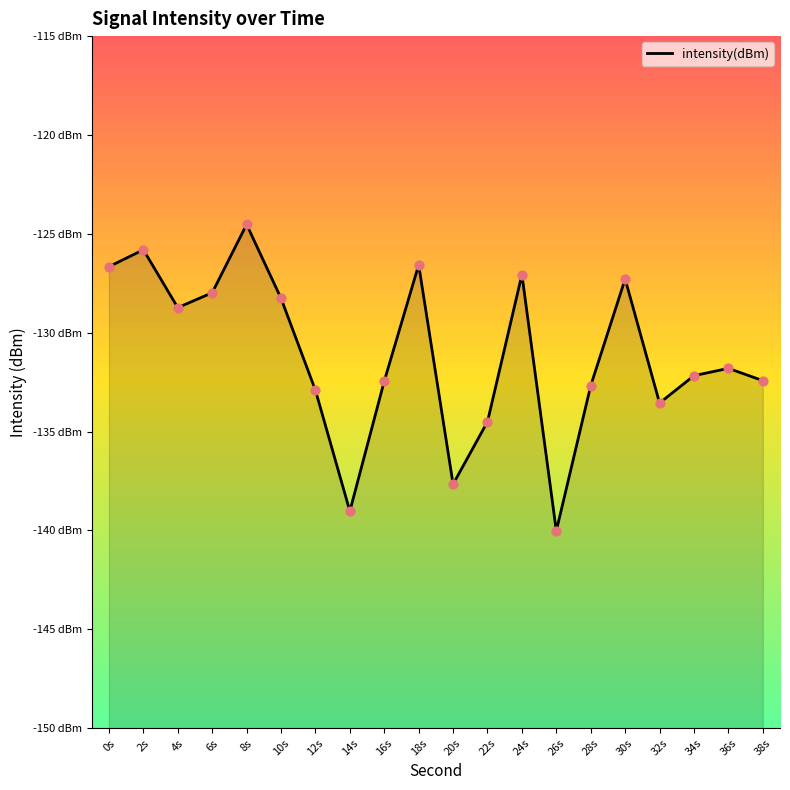

Between 16s and 4s, which is larger?

4s